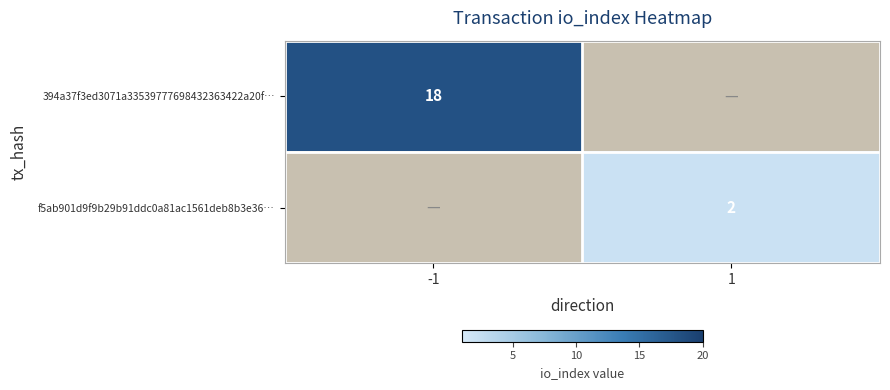

Is the value of 394a37f3ed3071a33539777698432363422a20f… at -1 greater than the value of f5ab901d9f9b29b91ddc0a81ac1561deb8b3e36… at 1?

Yes